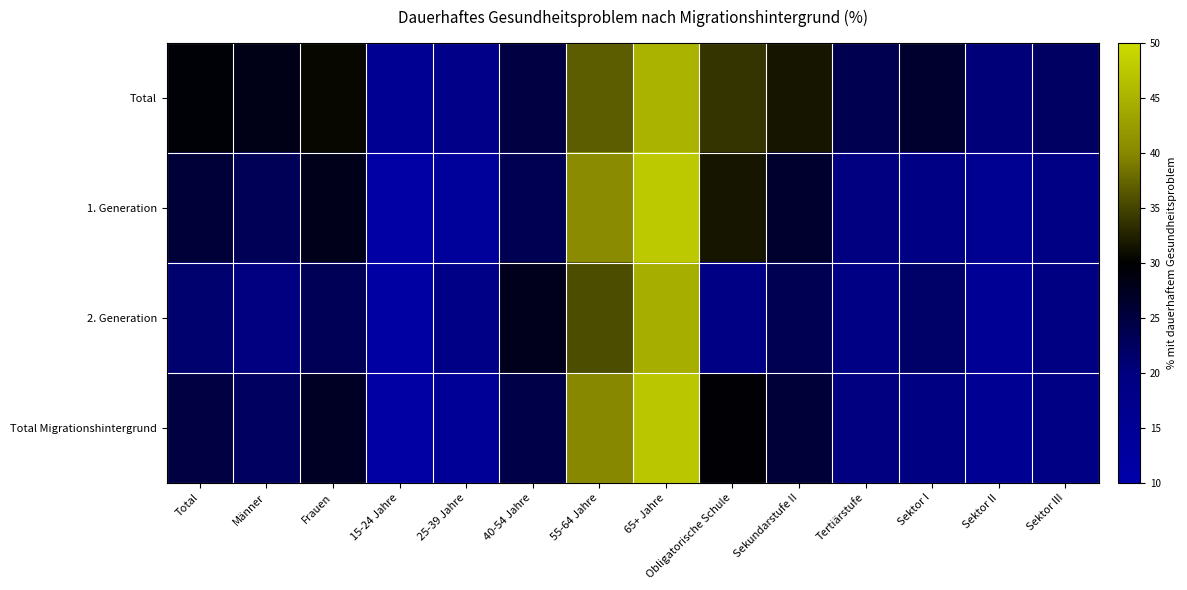

At which category is the sum across all series the highest?

65+ Jahre